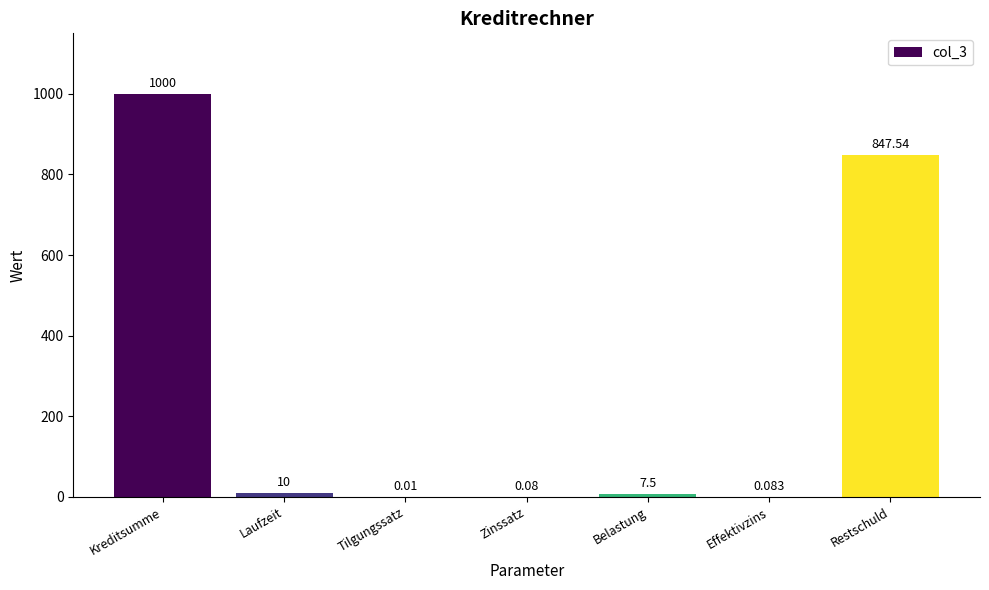

Which label corresponds to the largest value in the chart?

Kreditsumme